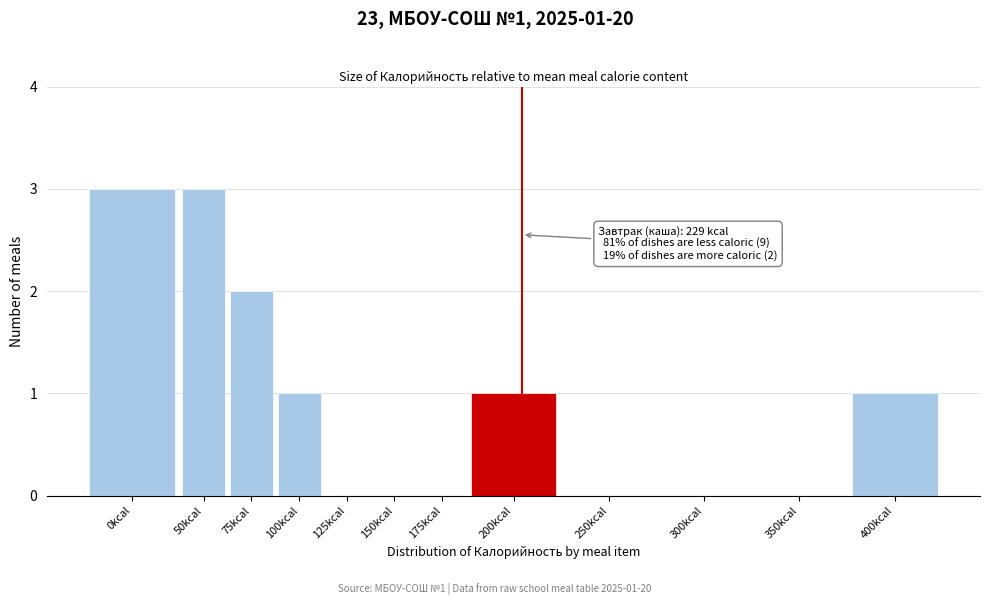

Reading right to left, what are all the values shown in this chart?

400kcal=1	350kcal=0	300kcal=0	250kcal=0	200kcal=1	175kcal=0	150kcal=0	125kcal=0	100kcal=1	75kcal=2	50kcal=3	0kcal=3